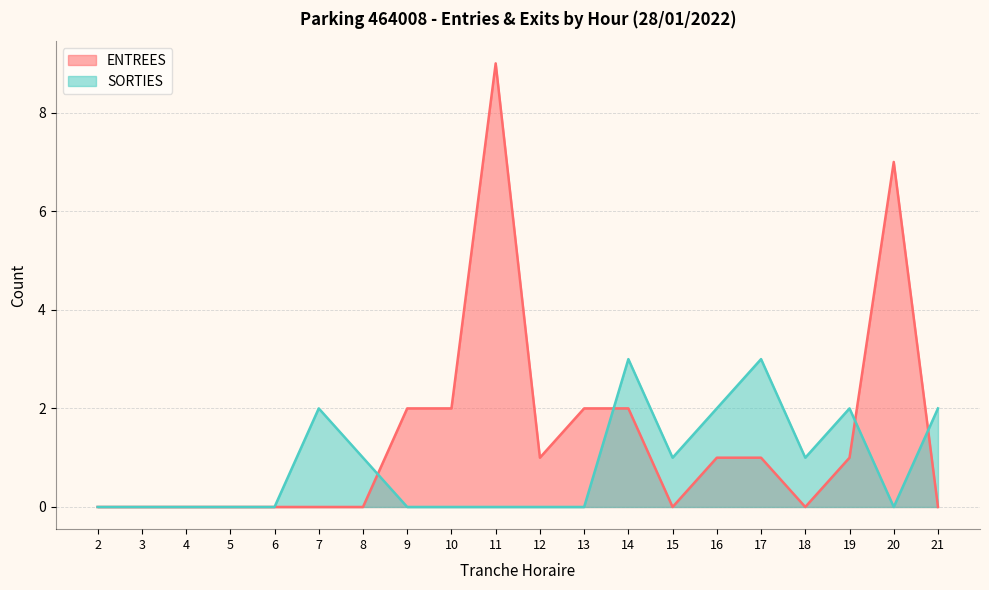

What are all the series names shown in the legend?

ENTREES, SORTIES